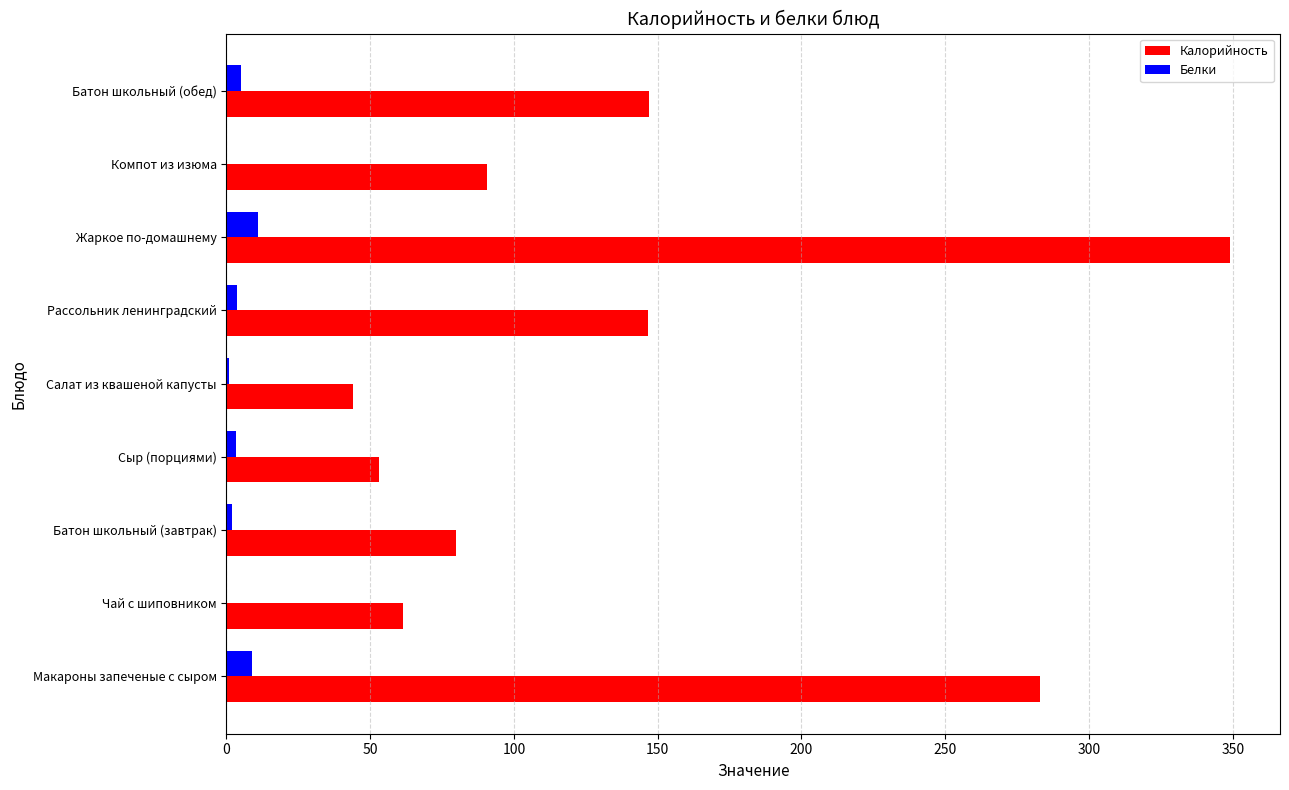

The Калорийность series shows 146.5 at Рассольник ленинградский. True or false?

True